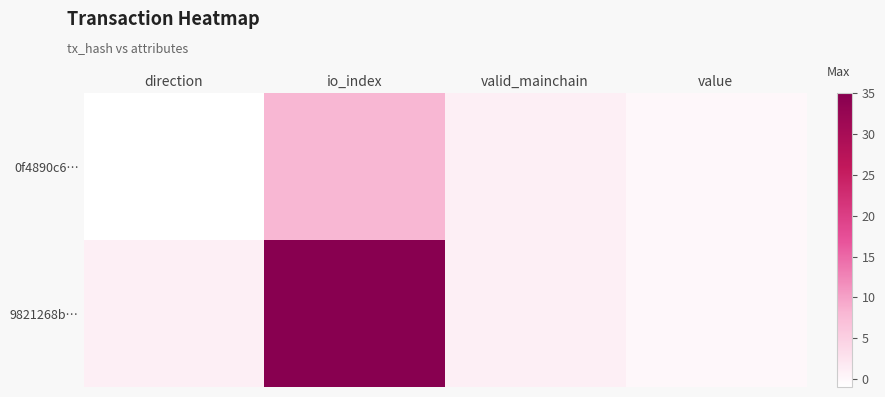

Between valid_mainchain and io_index, which is larger?

io_index